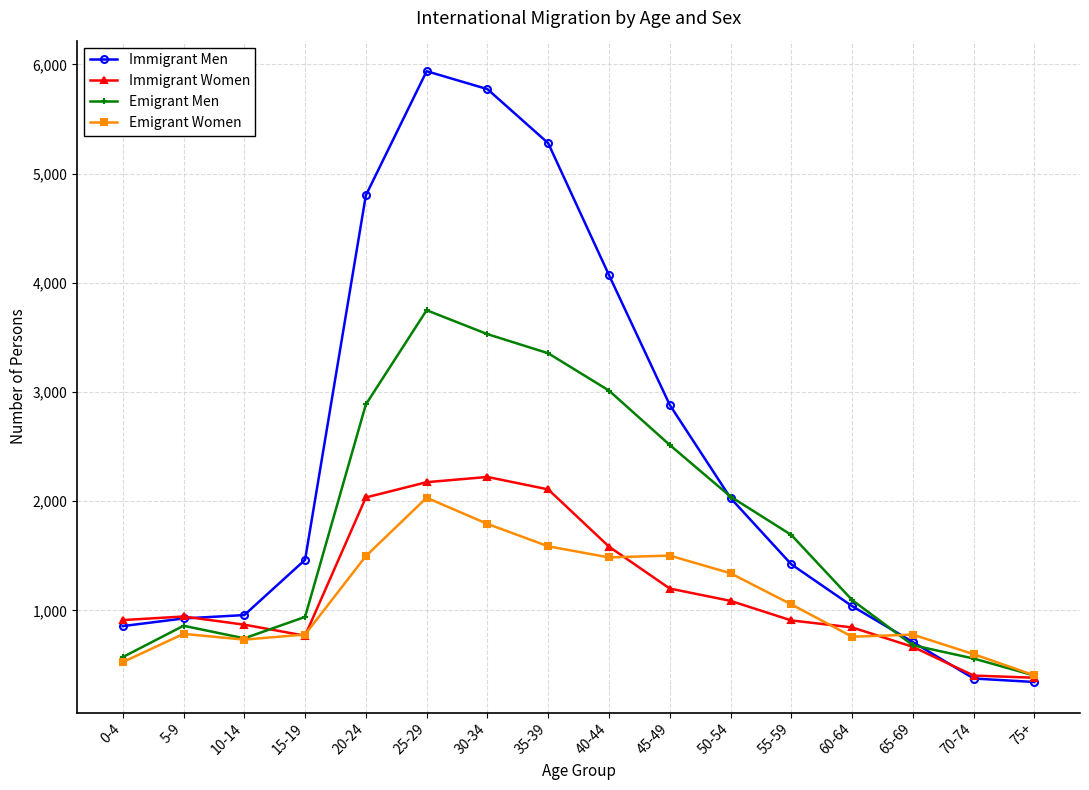

At which label does Emigrant Men first exceed 1691?

20-24